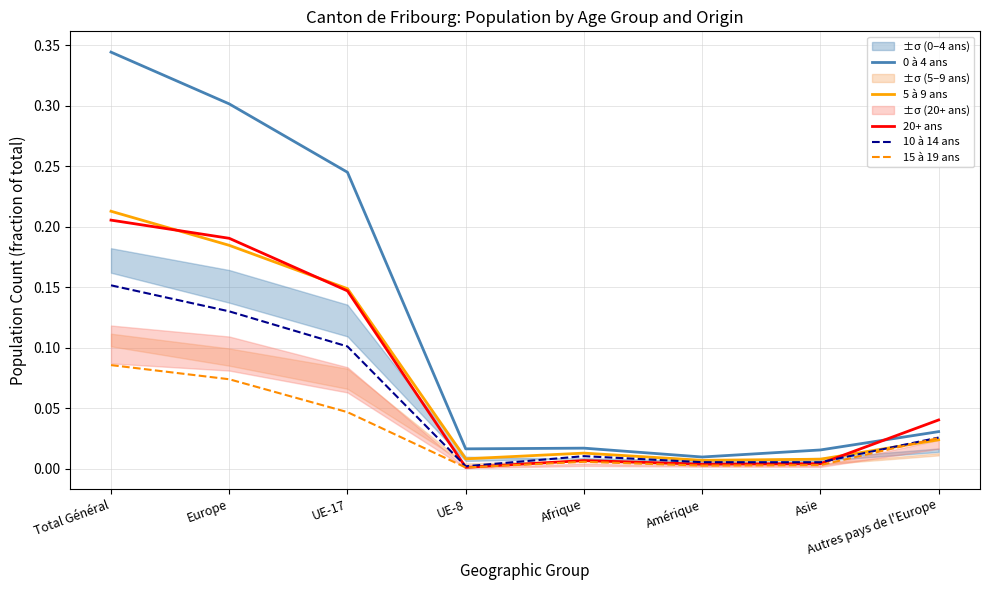

Which series has the largest range (max minus min)?

0 à 4 ans